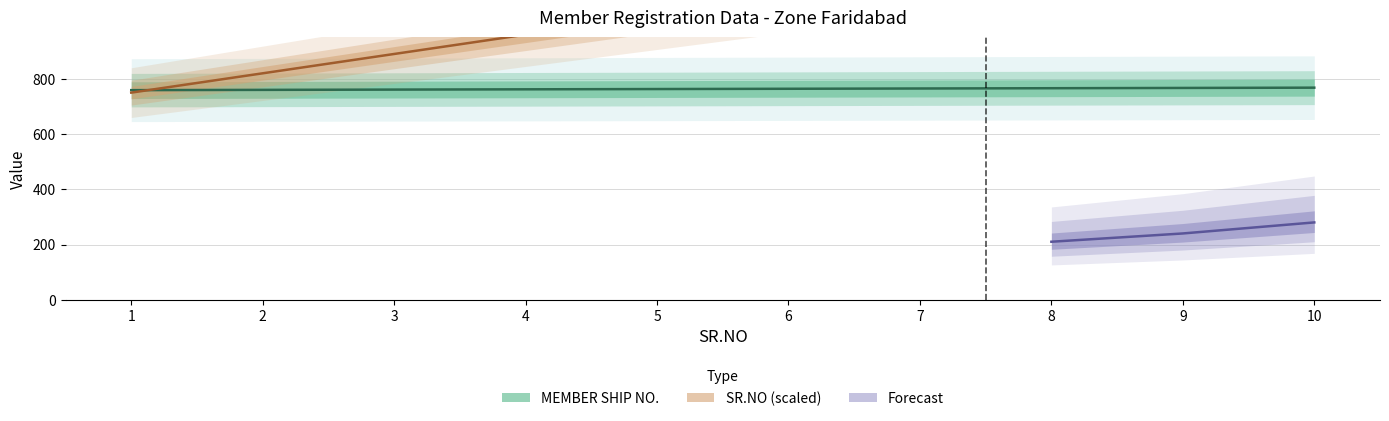

Count the number of categories in the chart.

10